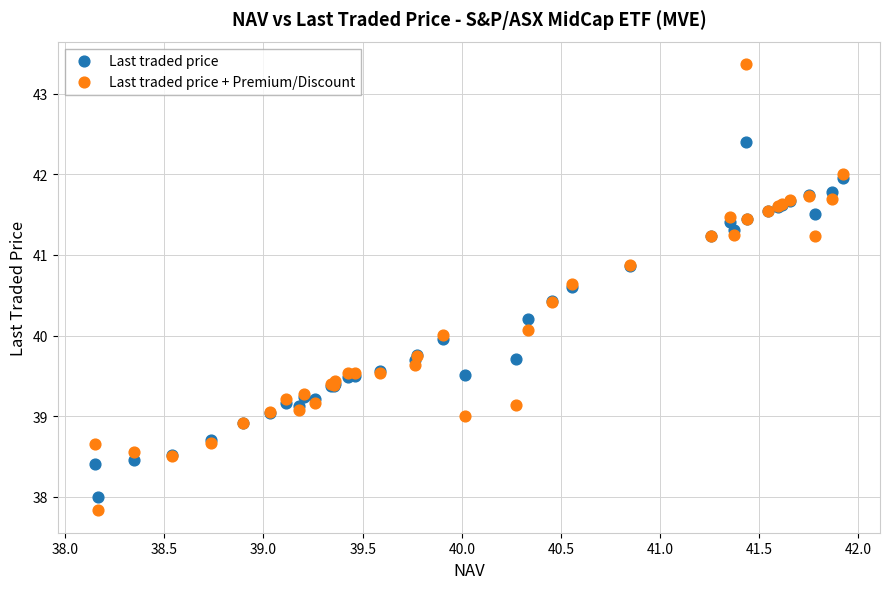

Which series has the largest Y range (max minus min)?

Last traded price + Premium/Discount